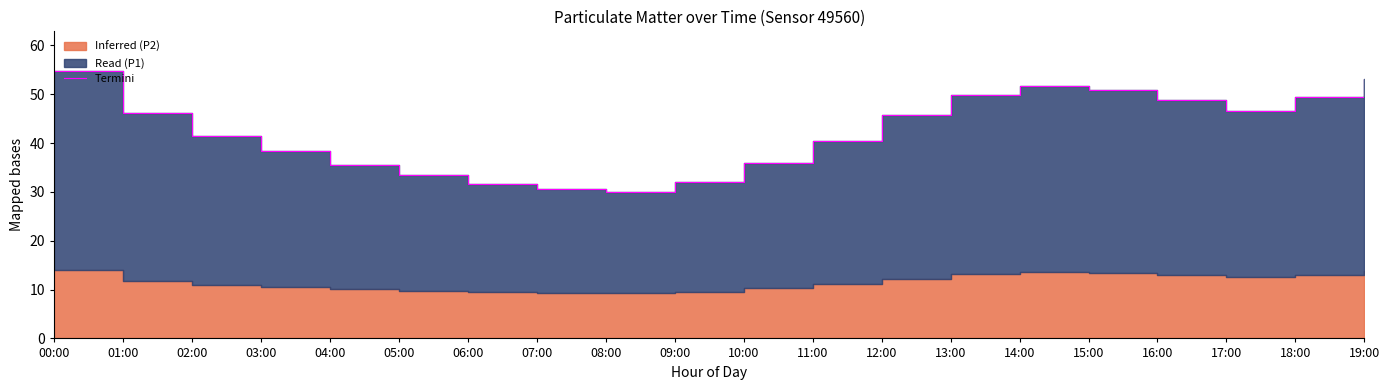

What value does the data have at 05:00?

33.4